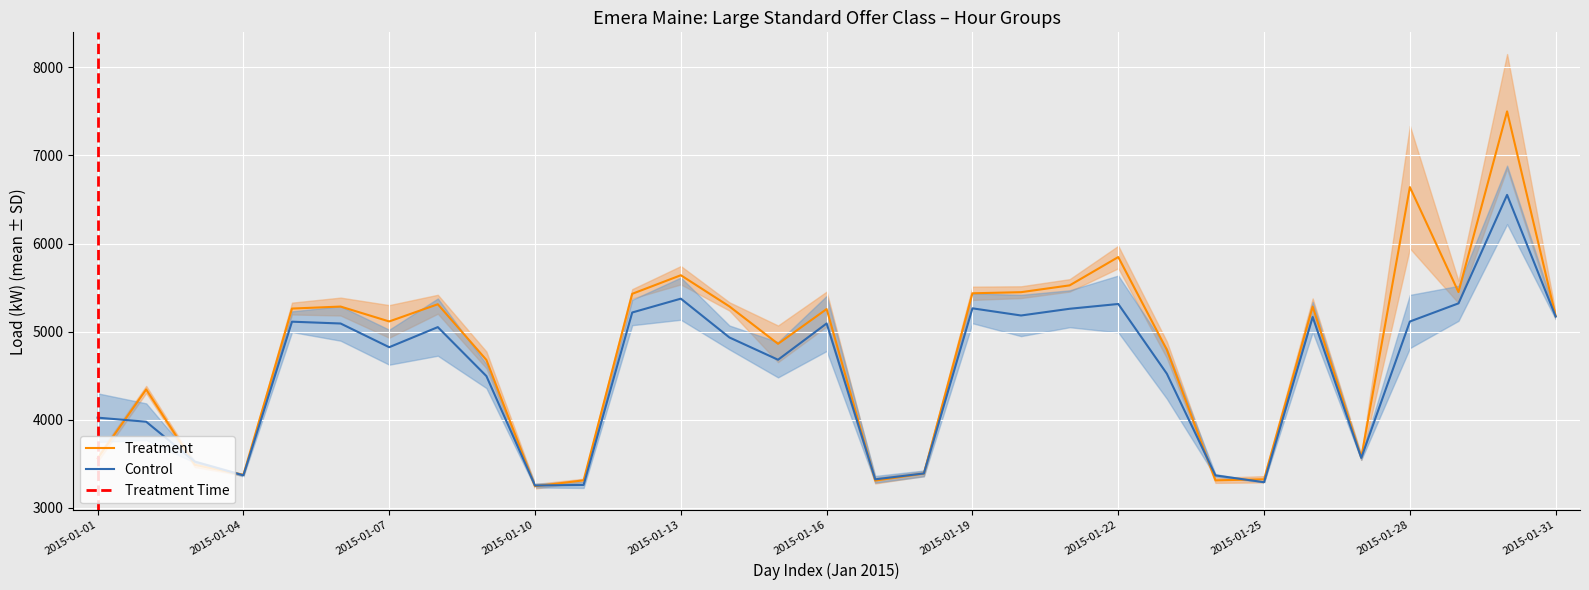

What is the lowest value of the Control series?

3253.3